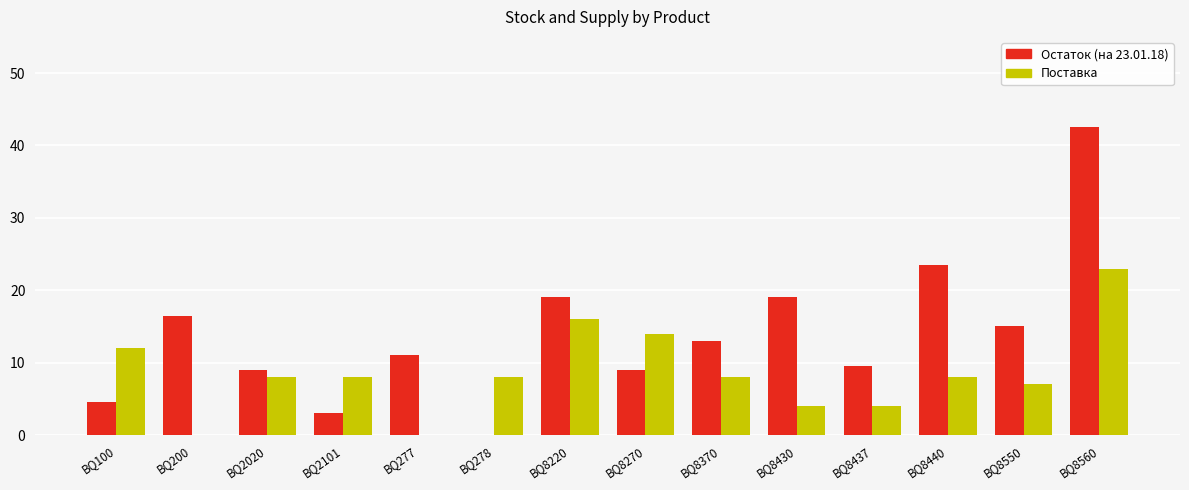

Reading left to right, transcribe all the data shown in this chart.

Остаток (на 23.01.18): BQ100=4.5	BQ200=16.5	BQ2020=9.0	BQ2101=3.0	BQ277=11.0	BQ278=0.0	BQ8220=19.0	BQ8270=9.0	BQ8370=13.0	BQ8430=19.0	BQ8437=9.5	BQ8440=23.5	BQ8550=15.0	BQ8560=42.5
Поставка: BQ100=12.0	BQ200=0.0	BQ2020=8.0	BQ2101=8.0	BQ277=0.0	BQ278=8.0	BQ8220=16.0	BQ8270=14.0	BQ8370=8.0	BQ8430=4.0	BQ8437=4.0	BQ8440=8.0	BQ8550=7.0	BQ8560=23.0